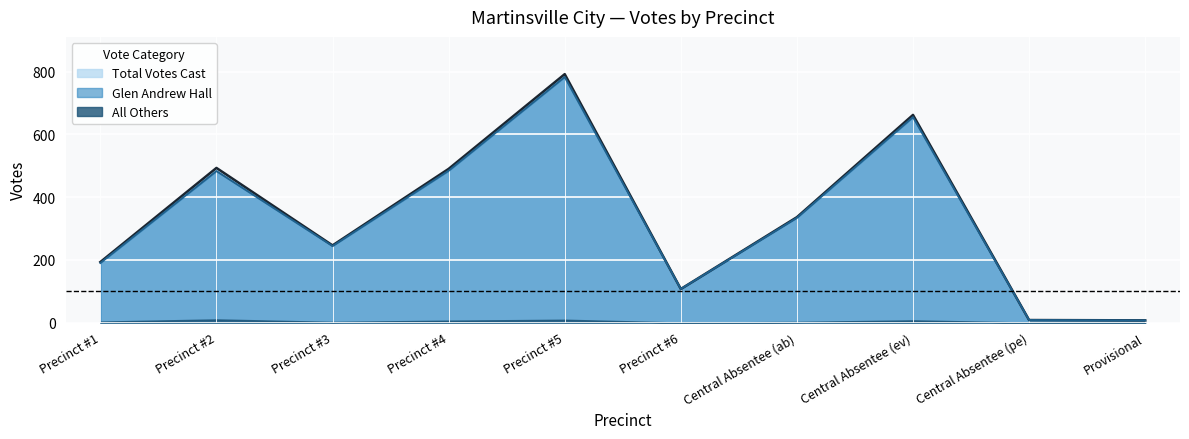

At which label does Glen Andrew Hall first exceed 334?

Precinct #2